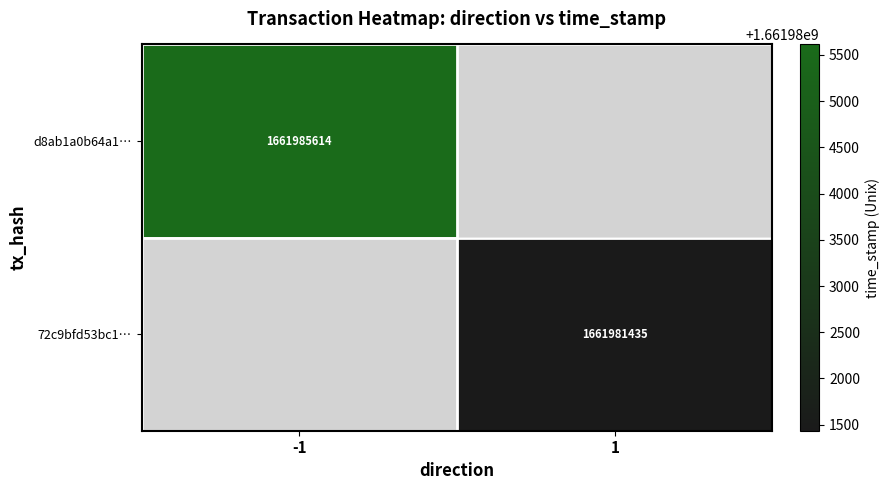

At which category does the chart reach its peak across all series?

-1